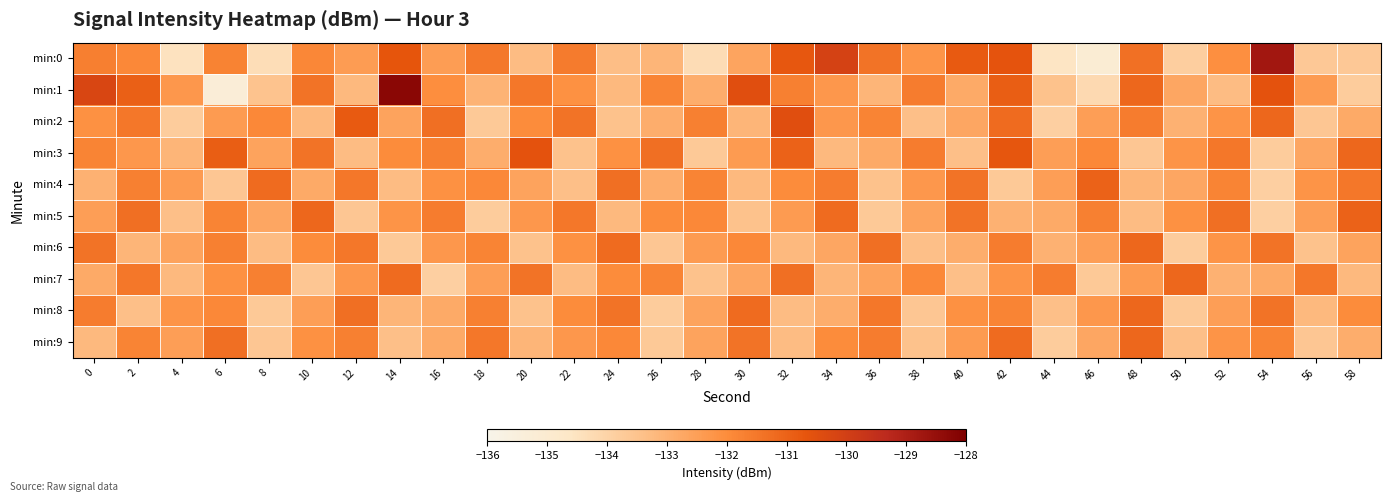

Reading right to left, transcribe all the data shown in this chart.

min:0: 58=-133.7	56=-133.7	54=-128.8	52=-132.1	50=-133.9	48=-131.3	46=-135.1	44=-134.6	42=-130.6	40=-130.8	38=-132.2	36=-131.4	34=-130.1	32=-130.7	30=-132.7	28=-134.3	26=-133.1	24=-133.4	22=-131.6	20=-133.3	18=-131.5	16=-132.5	14=-130.7	12=-132.4	10=-131.9	8=-134.3	6=-131.8	4=-134.5	2=-131.9	0=-131.7
min:1: 58=-133.8	56=-132.4	54=-130.6	52=-133.3	50=-132.7	48=-131.1	46=-134.2	44=-133.5	42=-130.9	40=-132.8	38=-131.6	36=-133.1	34=-132.3	32=-131.7	30=-130.5	28=-132.9	26=-131.8	24=-133.2	22=-132.1	20=-131.5	18=-133.0	16=-132.0	14=-128.3	12=-133.2	10=-131.4	8=-133.5	6=-135.3	4=-132.3	2=-130.9	0=-130.2
min:2: 58=-132.8	56=-133.6	54=-131.1	52=-132.2	50=-133.0	48=-131.6	46=-132.5	44=-133.9	42=-131.2	40=-132.7	38=-133.4	36=-131.8	34=-132.3	32=-130.5	30=-133.1	28=-131.7	26=-132.9	24=-133.5	22=-131.4	20=-132.0	18=-133.7	16=-131.3	14=-132.6	12=-130.8	10=-133.2	8=-131.9	6=-132.4	4=-133.8	2=-131.5	0=-132.1
min:3: 58=-131.1	56=-132.7	54=-133.8	52=-131.5	50=-132.2	48=-133.6	46=-131.9	44=-132.5	42=-130.7	40=-133.4	38=-131.6	36=-132.8	34=-133.2	32=-131.0	30=-132.4	28=-133.7	26=-131.3	24=-132.1	22=-133.5	20=-130.6	18=-132.9	16=-131.7	14=-132.0	12=-133.3	10=-131.4	8=-132.6	6=-130.9	4=-133.1	2=-132.3	0=-131.8
min:4: 58=-131.5	56=-132.2	54=-133.9	52=-131.8	50=-132.7	48=-133.1	46=-131.0	44=-132.5	42=-133.7	40=-131.4	38=-132.3	36=-133.5	34=-131.6	32=-132.0	30=-133.2	28=-131.8	26=-132.9	24=-131.3	22=-133.4	20=-132.6	18=-131.9	16=-132.1	14=-133.3	12=-131.5	10=-132.8	8=-131.2	6=-133.6	4=-132.4	2=-131.7	0=-133.0
min:5: 58=-131.0	56=-132.5	54=-133.9	52=-131.3	50=-132.1	48=-133.3	46=-131.7	44=-132.8	42=-133.0	40=-131.4	38=-132.6	36=-133.7	34=-131.2	32=-132.4	30=-133.5	28=-131.9	26=-132.0	24=-133.2	22=-131.5	20=-132.3	18=-133.8	16=-131.6	14=-132.2	12=-133.6	10=-131.1	8=-132.7	6=-131.8	4=-133.4	2=-131.3	0=-132.5
min:6: 58=-132.6	56=-133.5	54=-131.4	52=-132.2	50=-133.8	48=-131.1	46=-132.5	44=-133.0	42=-131.6	40=-132.9	38=-133.4	36=-131.3	34=-132.7	32=-133.2	30=-131.9	28=-132.4	26=-133.6	24=-131.2	22=-132.1	20=-133.5	18=-131.8	16=-132.3	14=-133.7	12=-131.5	10=-132.0	8=-133.3	6=-131.7	4=-132.6	2=-133.1	0=-131.4
min:7: 58=-133.2	56=-131.5	54=-132.8	52=-133.0	50=-131.1	48=-132.4	46=-133.7	44=-131.6	42=-132.2	40=-133.4	38=-131.9	36=-132.6	34=-133.1	32=-131.3	30=-132.7	28=-133.5	26=-131.8	24=-132.0	22=-133.3	20=-131.4	18=-132.5	16=-133.9	14=-131.2	12=-132.3	10=-133.6	8=-131.7	6=-132.1	4=-133.2	2=-131.5	0=-132.8
min:8: 58=-132.0	56=-133.2	54=-131.4	52=-132.5	50=-133.7	48=-131.1	46=-132.3	44=-133.4	42=-131.8	40=-132.1	38=-133.6	36=-131.5	34=-132.9	32=-133.3	30=-131.2	28=-132.6	26=-133.8	24=-131.4	22=-132.0	20=-133.5	18=-131.7	16=-132.8	14=-133.1	12=-131.3	10=-132.5	8=-133.7	6=-131.9	4=-132.2	2=-133.4	0=-131.6
min:9: 58=-132.9	56=-133.6	54=-131.8	52=-132.2	50=-133.4	48=-131.1	46=-132.7	44=-133.8	42=-131.2	40=-132.4	38=-133.5	36=-131.6	34=-132.0	32=-133.3	30=-131.4	28=-132.6	26=-133.7	24=-131.9	22=-132.3	20=-133.1	18=-131.5	16=-132.8	14=-133.4	12=-131.7	10=-132.1	8=-133.6	6=-131.3	4=-132.5	2=-131.8	0=-133.2